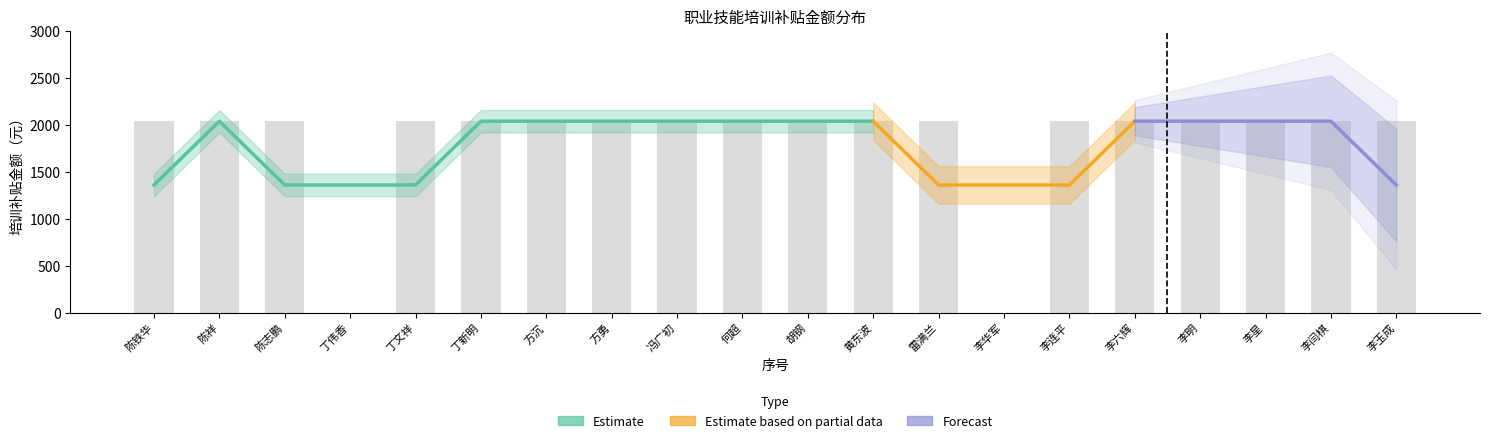

What is the maximum value for Forecast?

2037